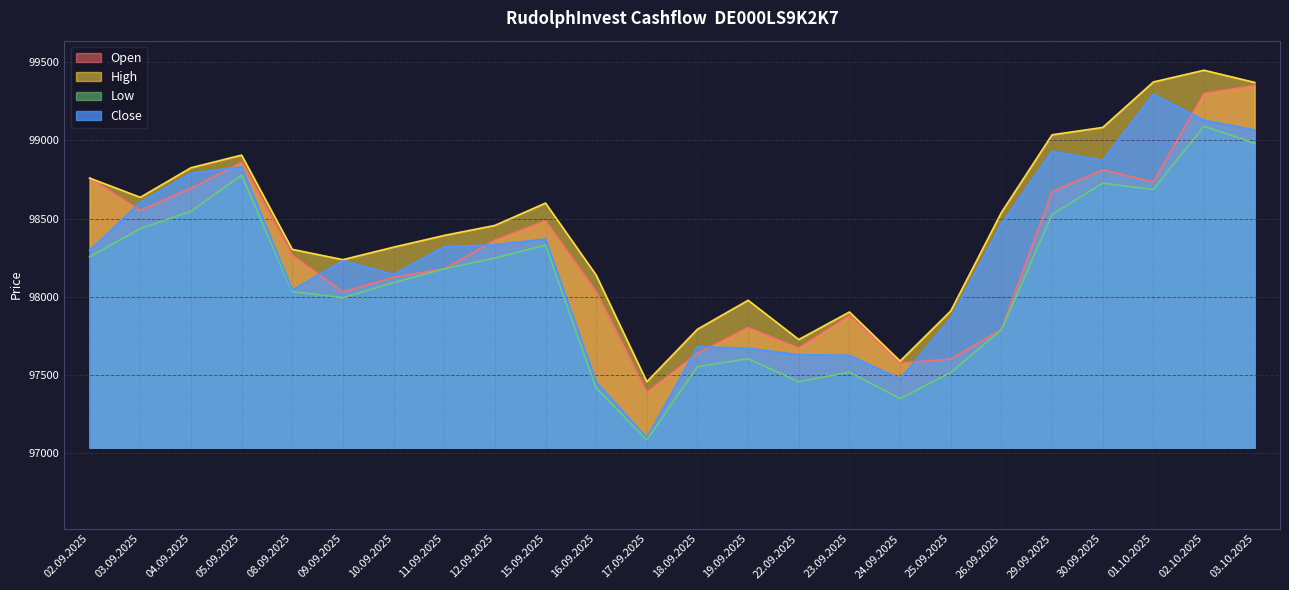

True or false: High and Low intersect in this chart.

False